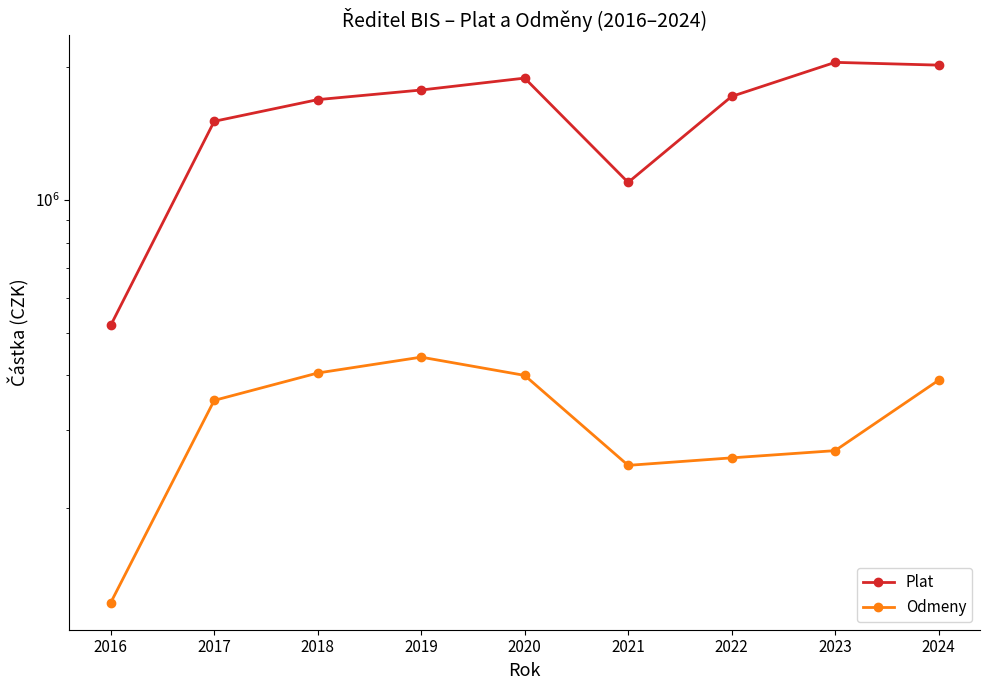

Which series has the largest range (max minus min)?

Plat